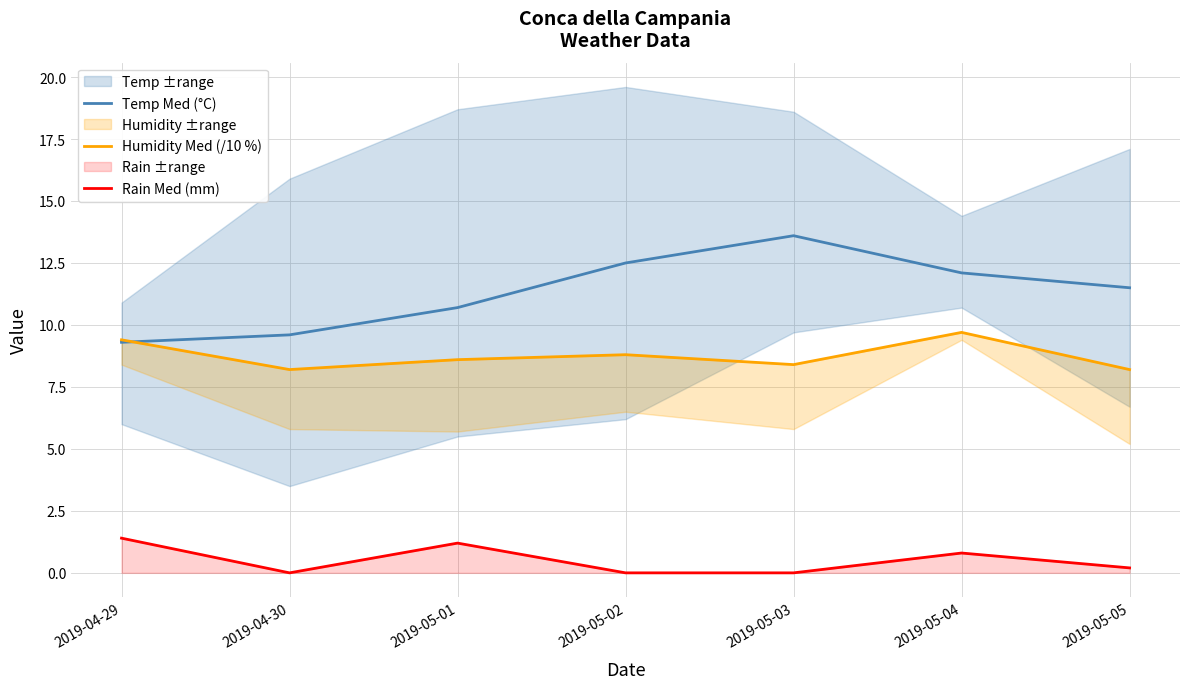

How many positive values does the Rain Med (mm) series have?

4